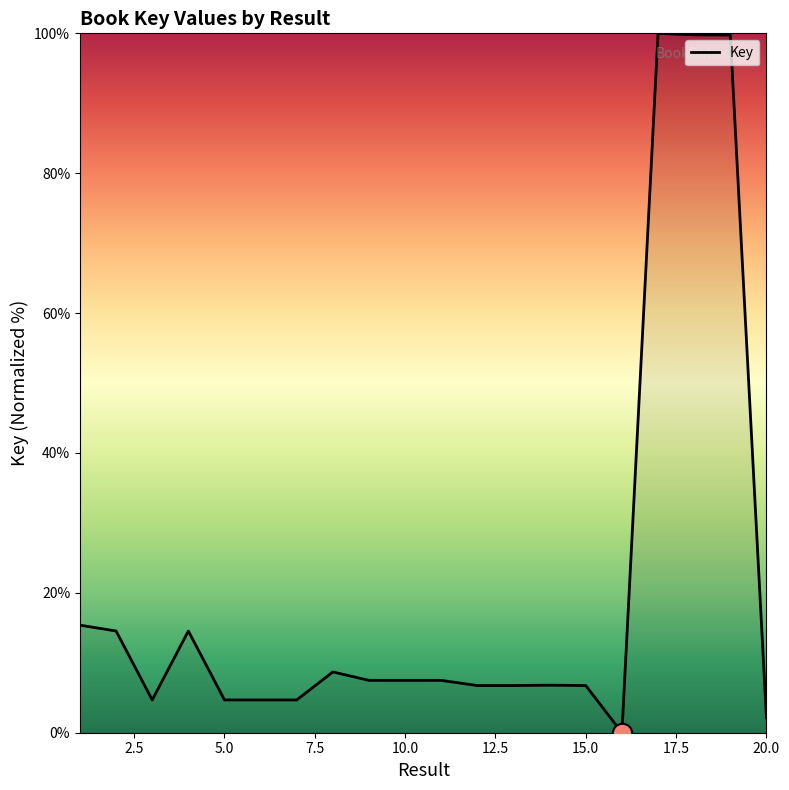

What is the maximum value shown in the chart?

100.0